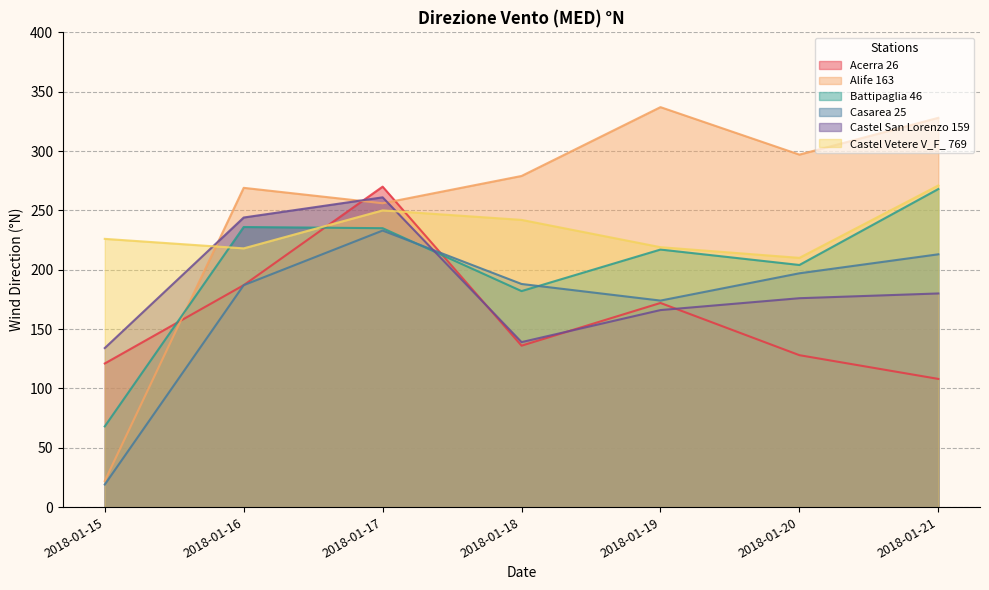

What is the lowest value of the Alife 163 series?

22